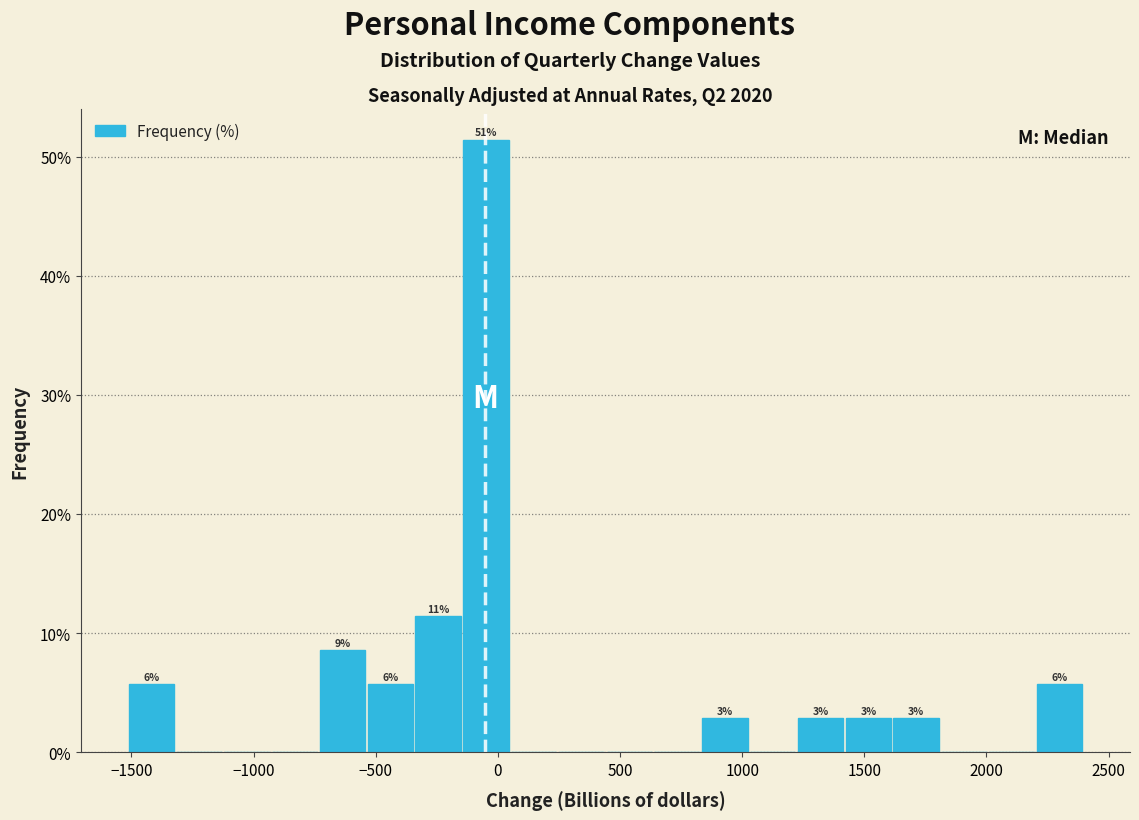

Read against the x-axis, roughly where is the centre of the tallest bar?

-50